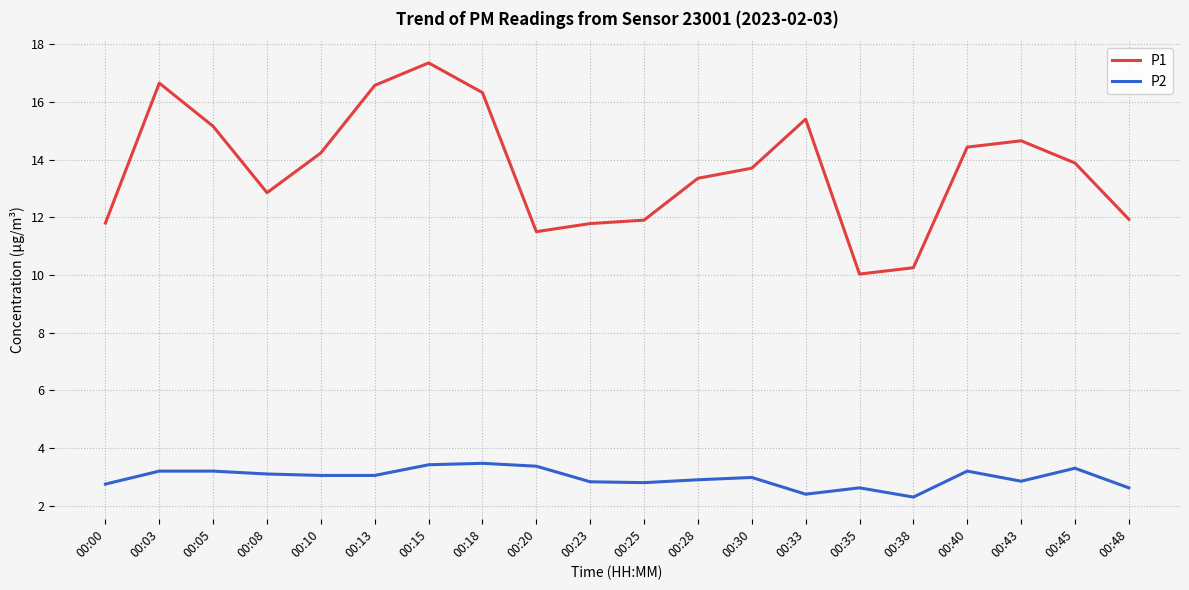

Does the chart display data point markers on the line(s)?

No